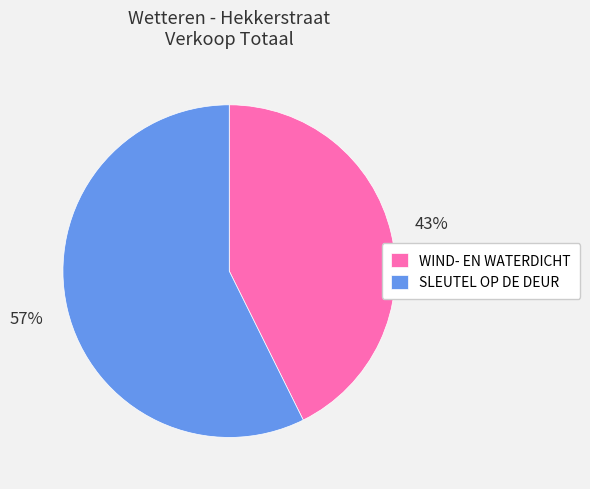

Which category has the biggest portion of the pie?

SLEUTEL OP DE DEUR